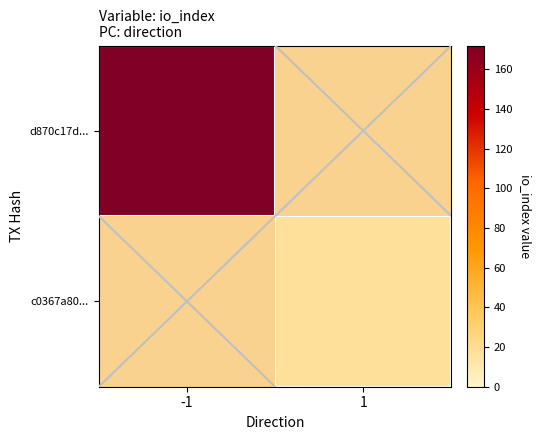

At 1, list the series in order from smallest to largest.

d870c17d..., c0367a80...